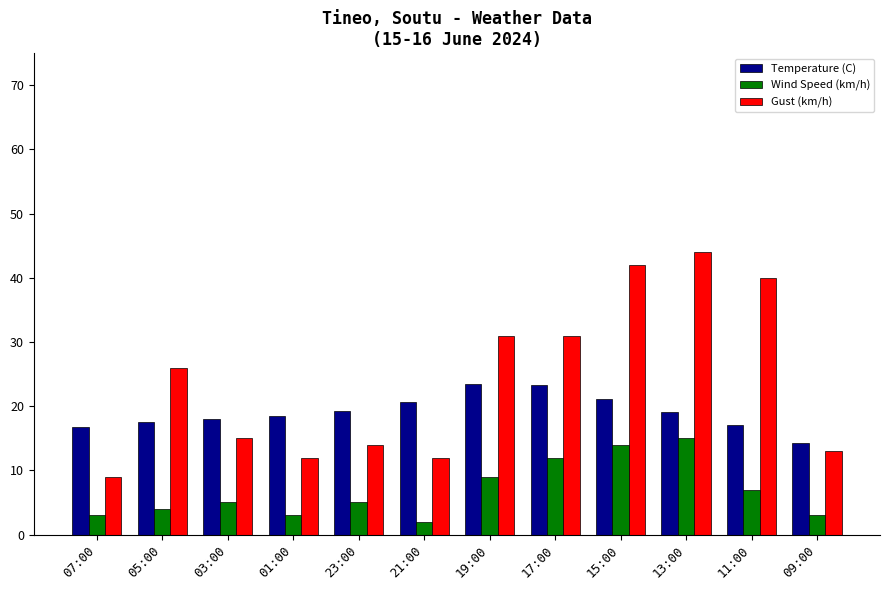

What value does the Gust (km/h) series have at 21:00?

12.0